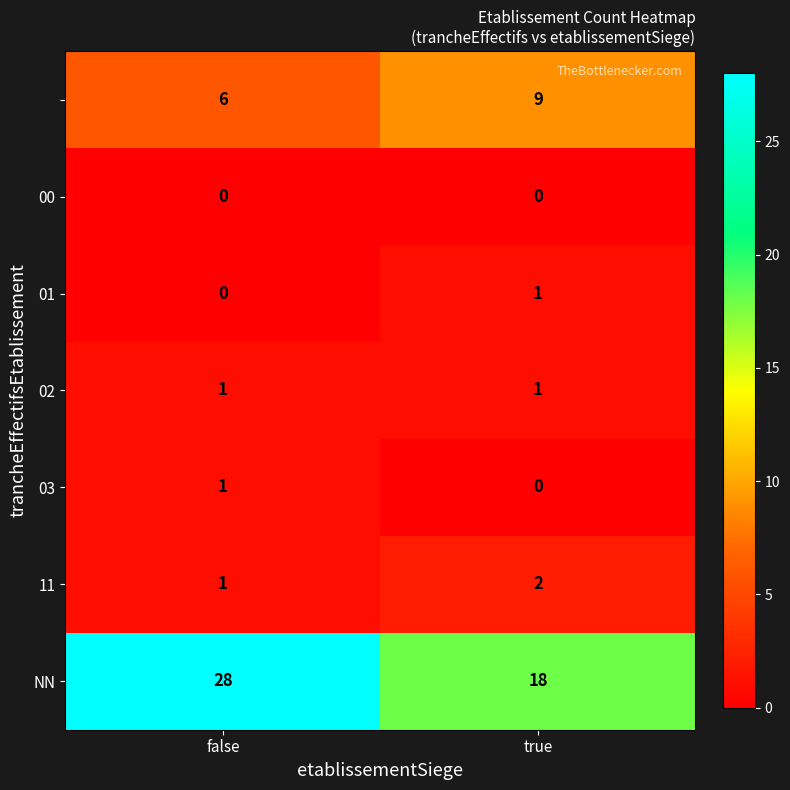

What is the greatest value displayed?

28